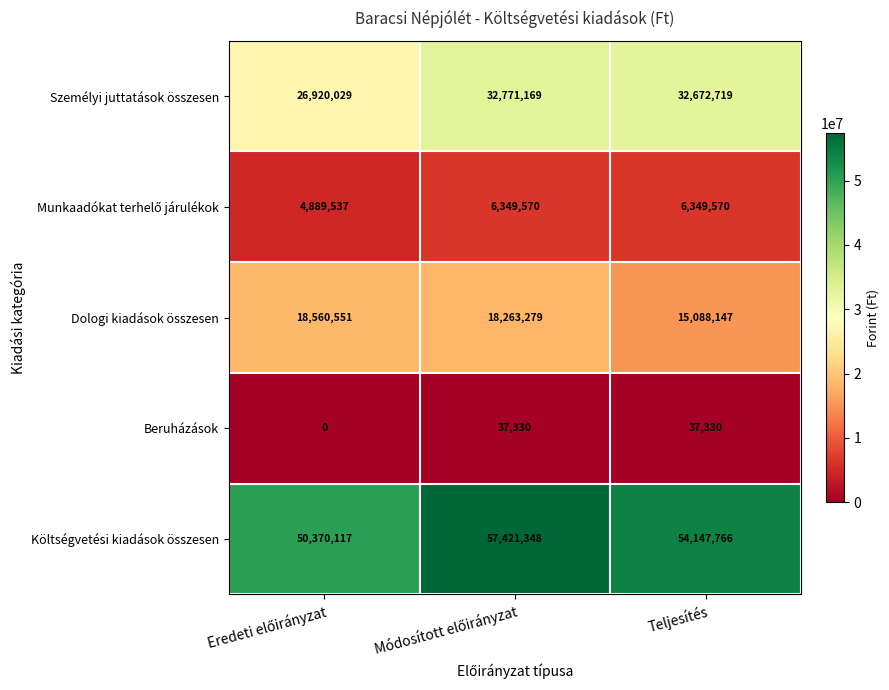

Which series has the largest range (max minus min)?

Költségvetési kiadások összesen